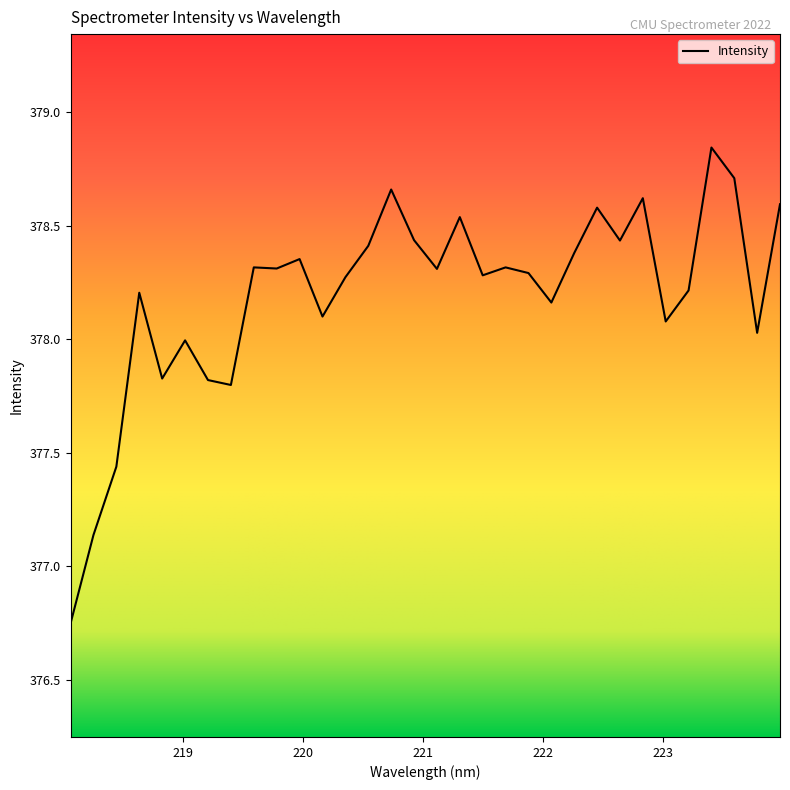

What is the label of the 21st point from the right?

220.1623